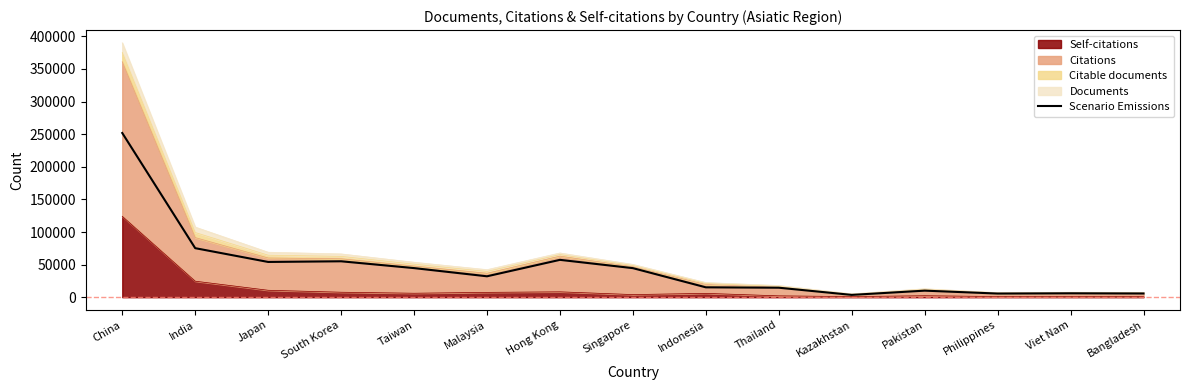

What is the approximate value at Kazakhstan?

3562